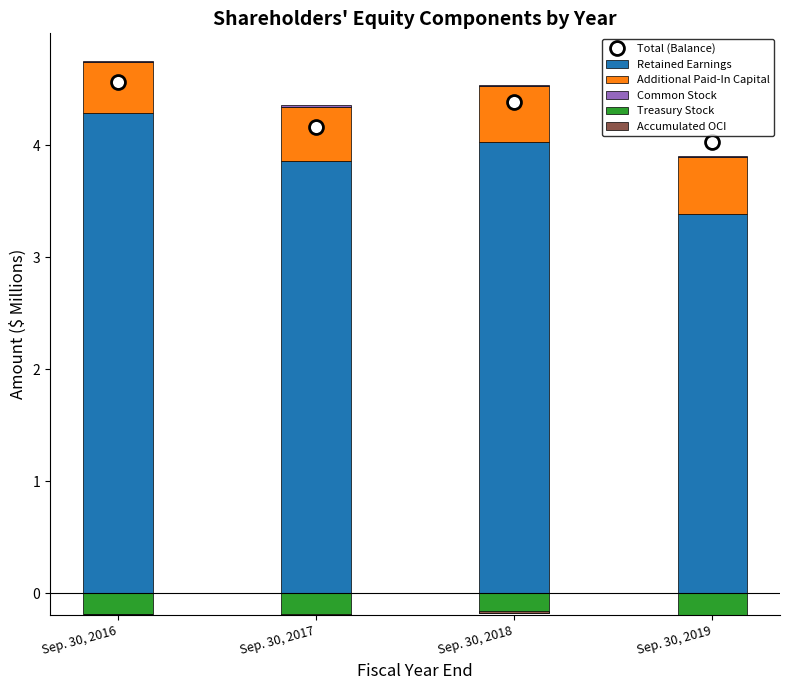

Reading left to right, list all the values displayed in this chart.

Total (Balance): 4.6	4.2	4.4	4.0
Retained Earnings: 4.3	3.9	4.0	3.4
Additional Paid-In Capital: 0.4	0.5	0.5	0.5
Common Stock: 0.0	0.0	0.0	0.0
Treasury Stock: -0.2	-0.2	-0.2	-0.2
Accumulated OCI: -0.0	0.0	0.0	0.0